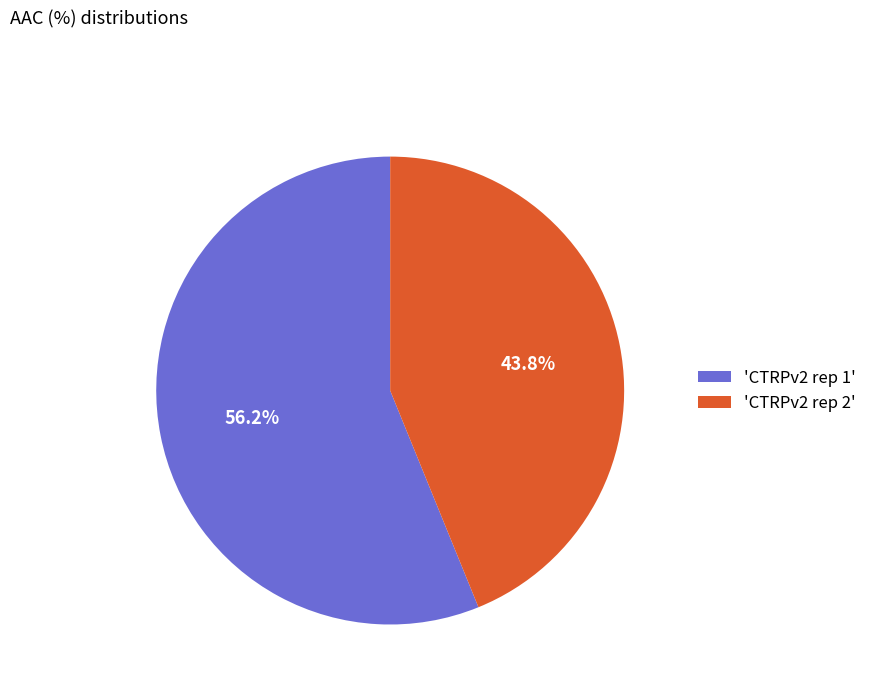

What is the total percentage of 'CTRPv2 rep 2' and 'CTRPv2 rep 1'?

100.0%